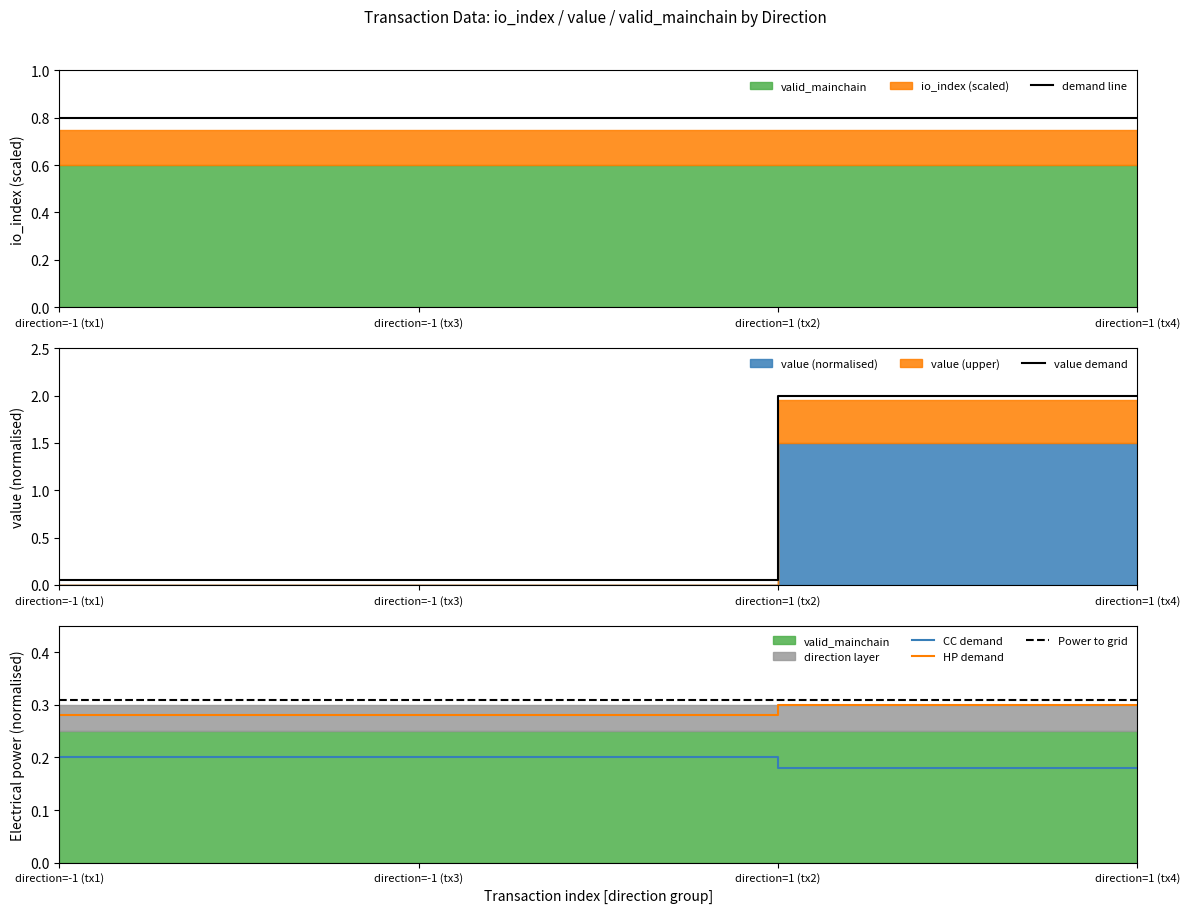

Which category has the lowest value across all series?

direction=-1 (tx1)